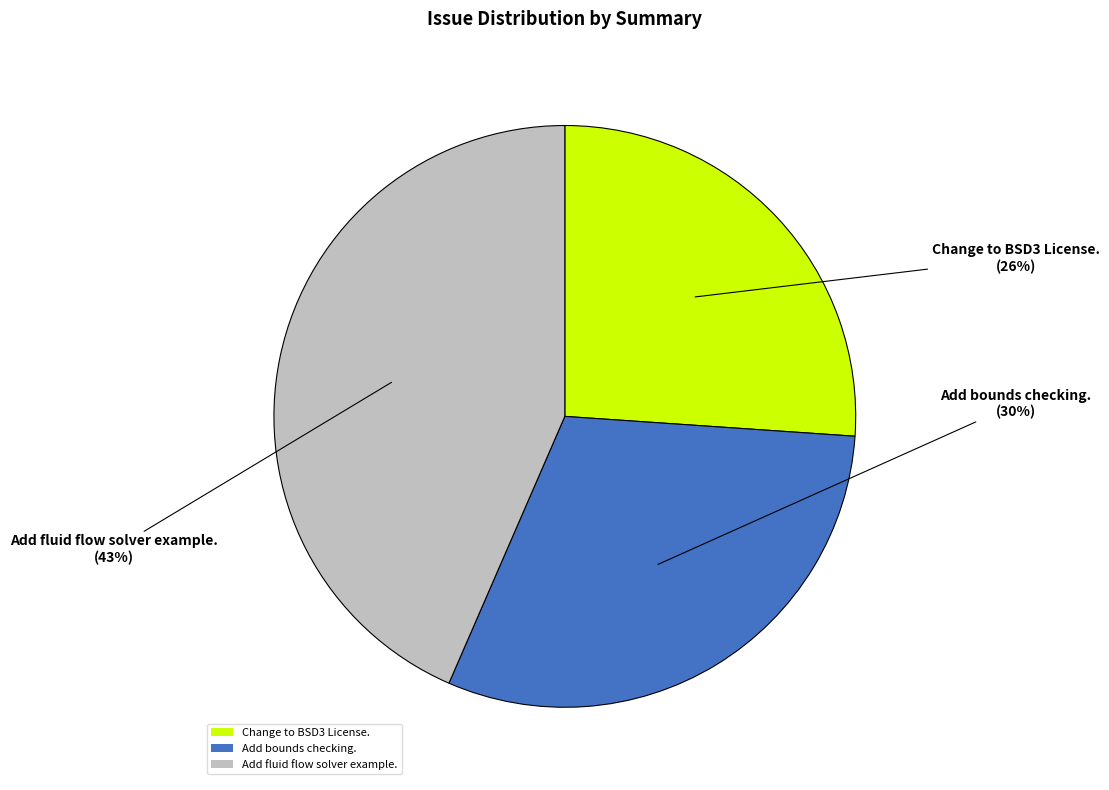

The Add bounds checking. slice represents 30% of the pie. True or false?

True